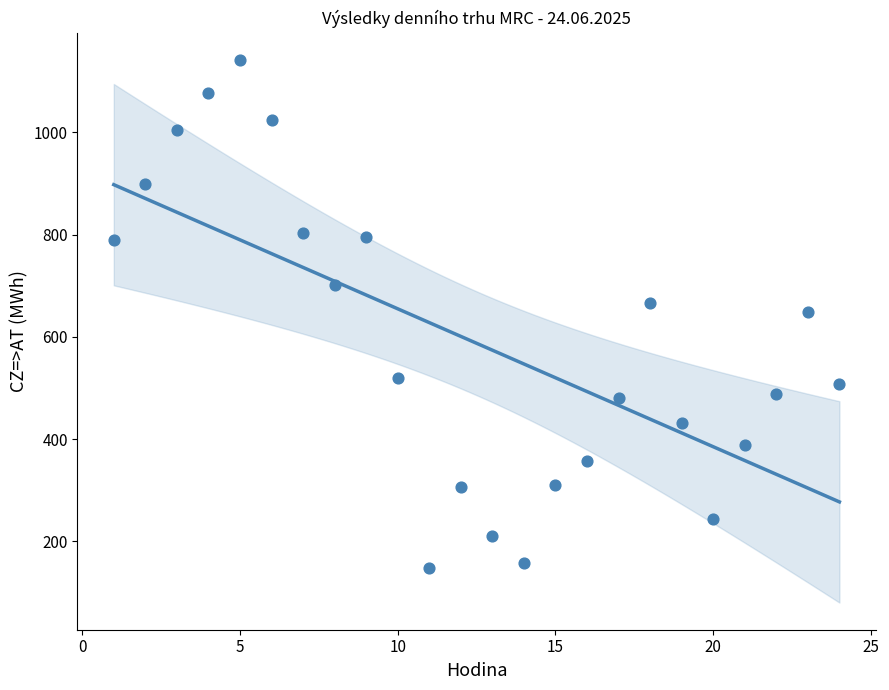

What is the range of X values (max minus min)?

23.0